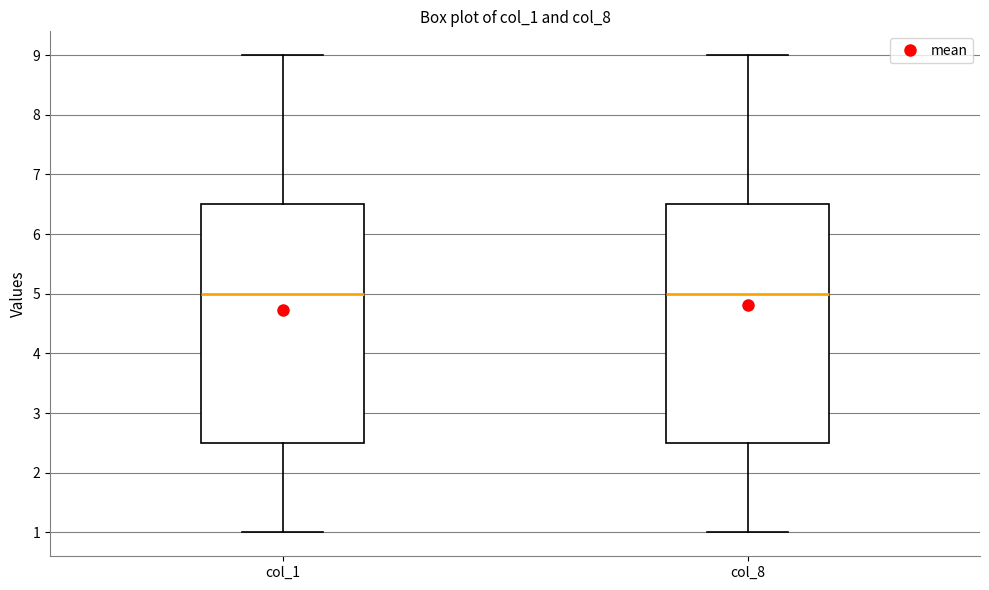

Where does the lower whisker of the box for col_8 end on the y-axis? The values are not printed on the chart, so give them approximately, as read against the axis.

1.0